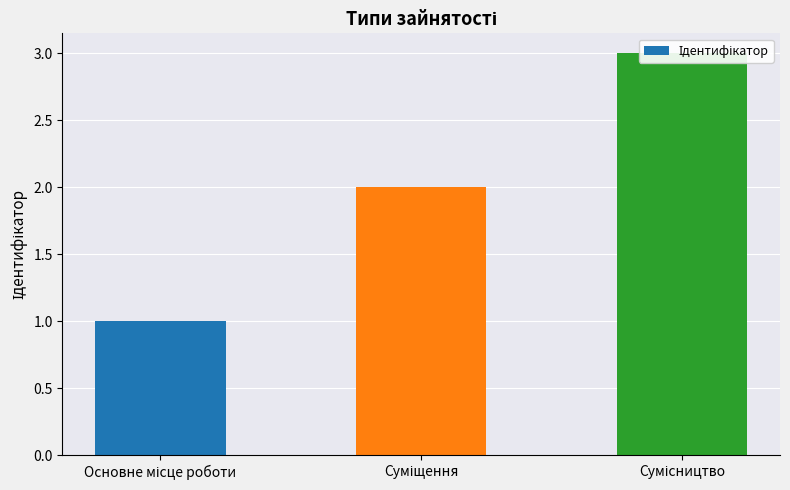

What is the value of the 1st bar from the left?

1